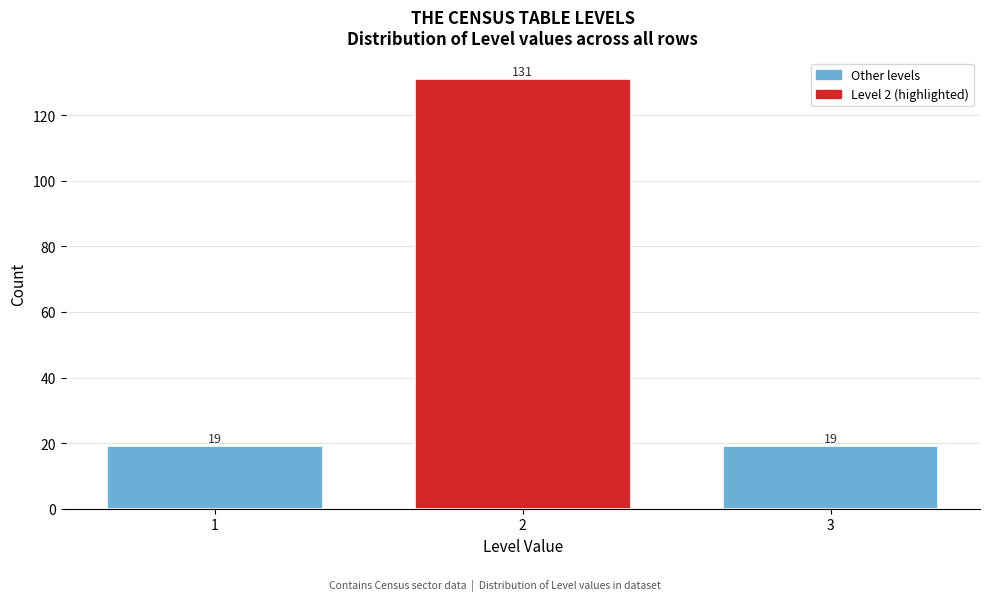

Reading left to right, what are all the values shown in this chart?

19	131	19